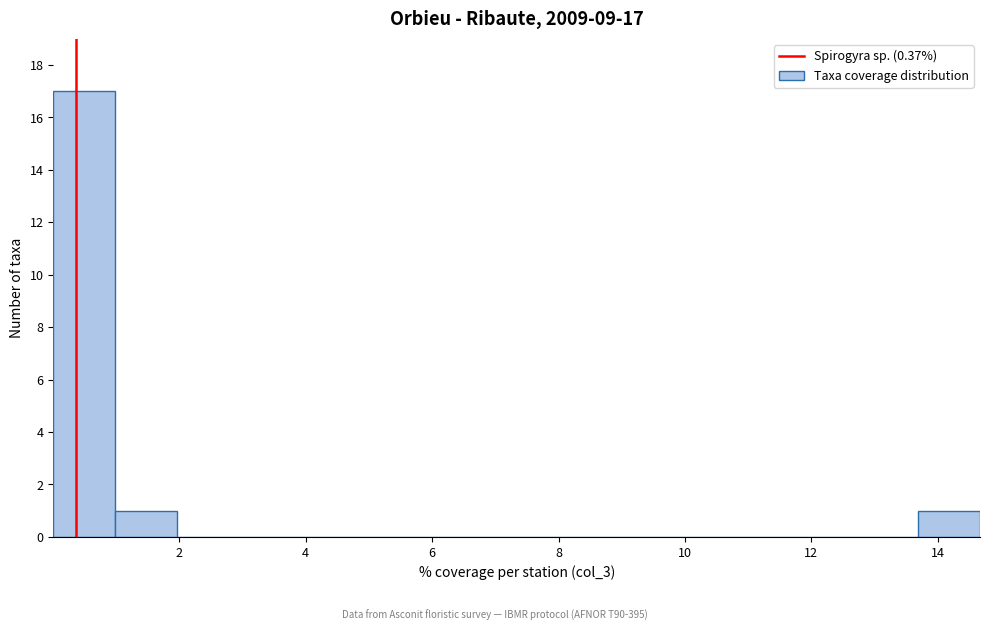

Over which range of the x-axis is the bar tallest?

0.0 to 1.0